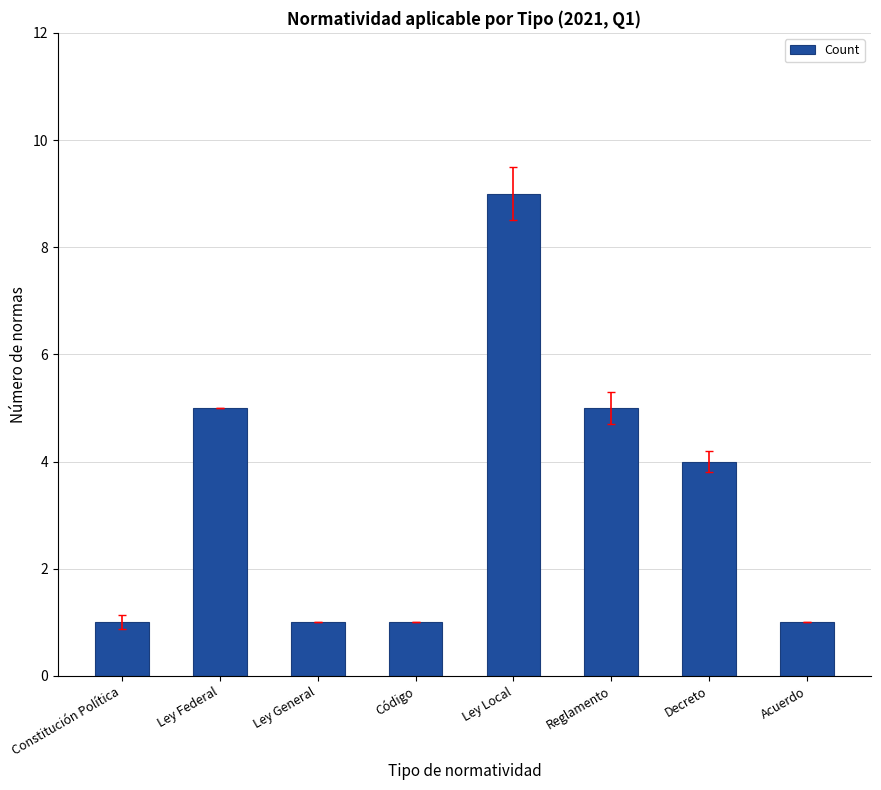

True or false: the data shows 2 at Constitución Política.

False